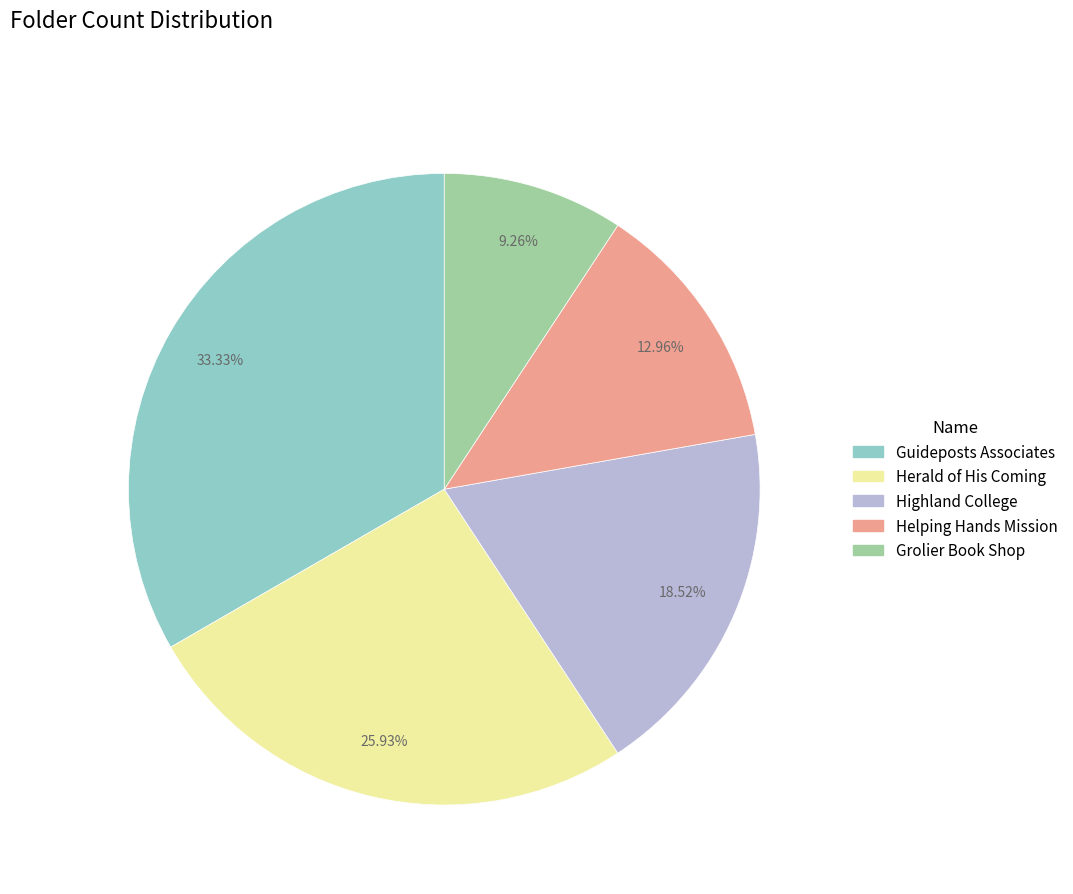

Rank the categories by value from lowest to highest.

Grolier Book Shop, Helping Hands Mission, Highland College, Herald of His Coming, Guideposts Associates